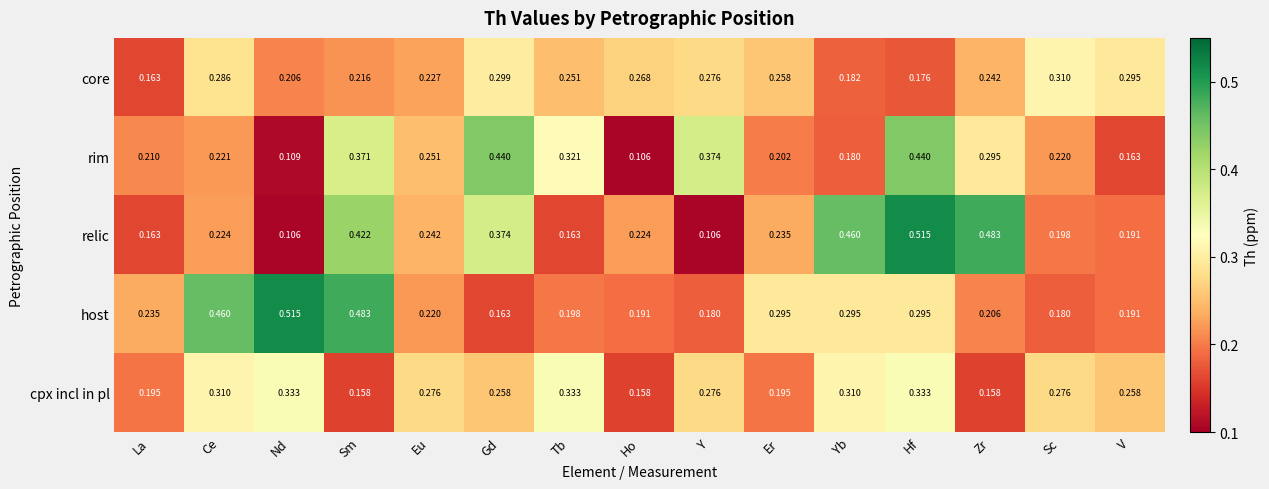

Which series has the largest range (max minus min)?

relic